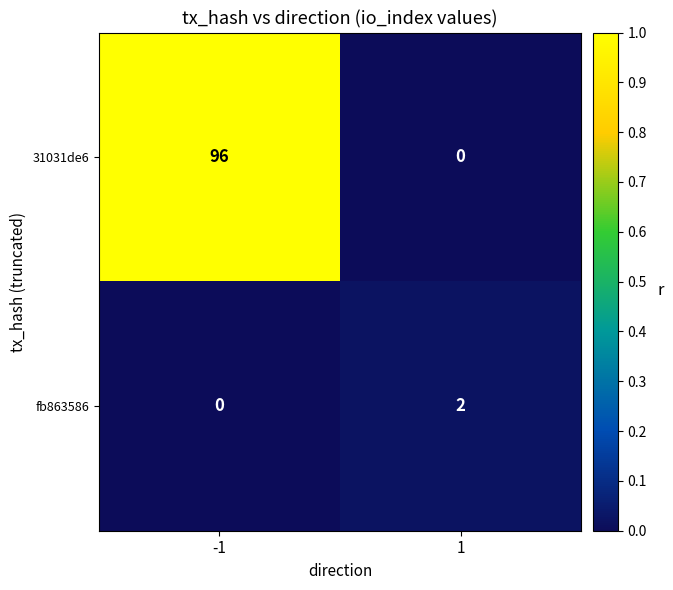

What is the difference between the maximum and minimum values in the 31031de6 series?

96